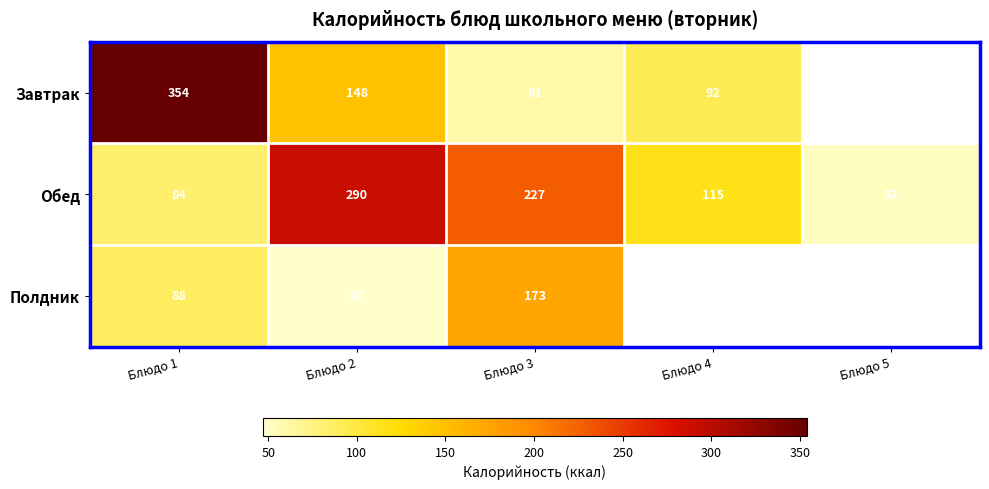

Between Блюдо 1 and Блюдо 3, which series saw the biggest shift?

Завтрак